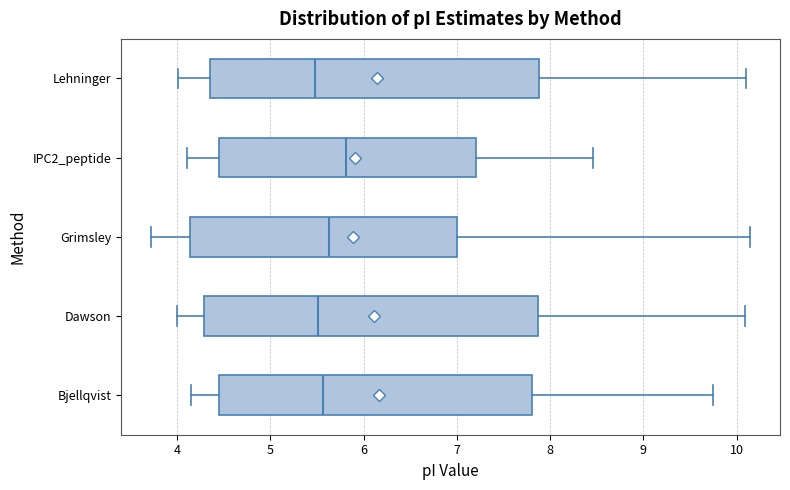

Which box's median line is the furthest to the right?

IPC2_peptide